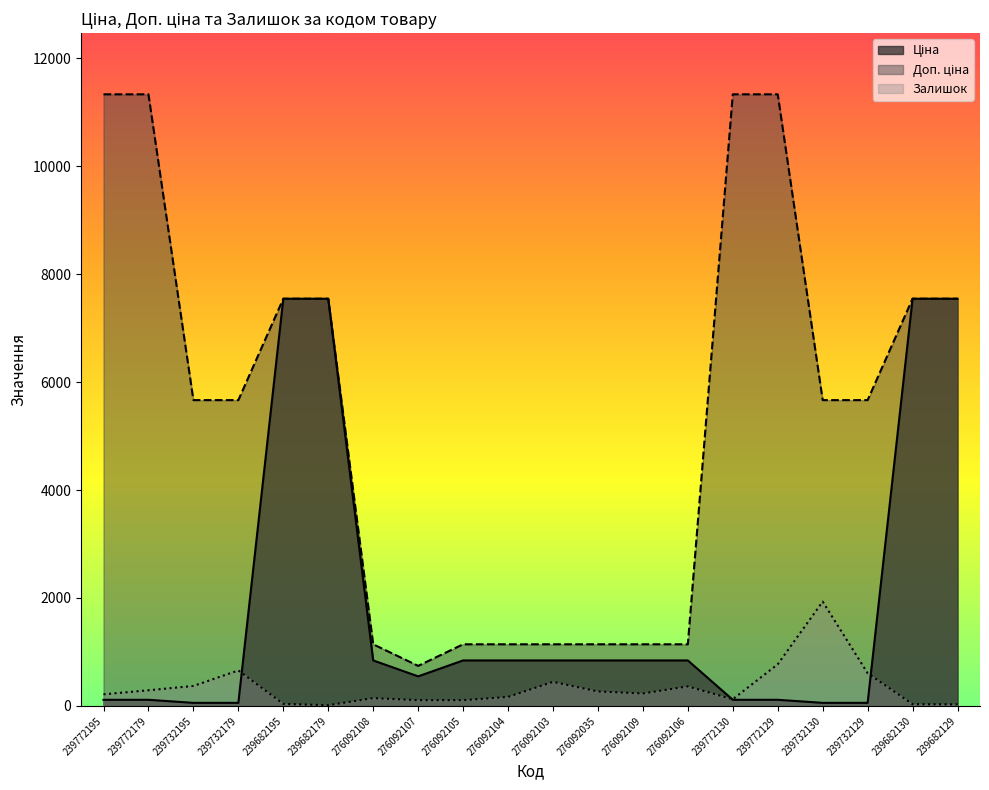

What is the sum of all Доп. ціна values?

106923.6